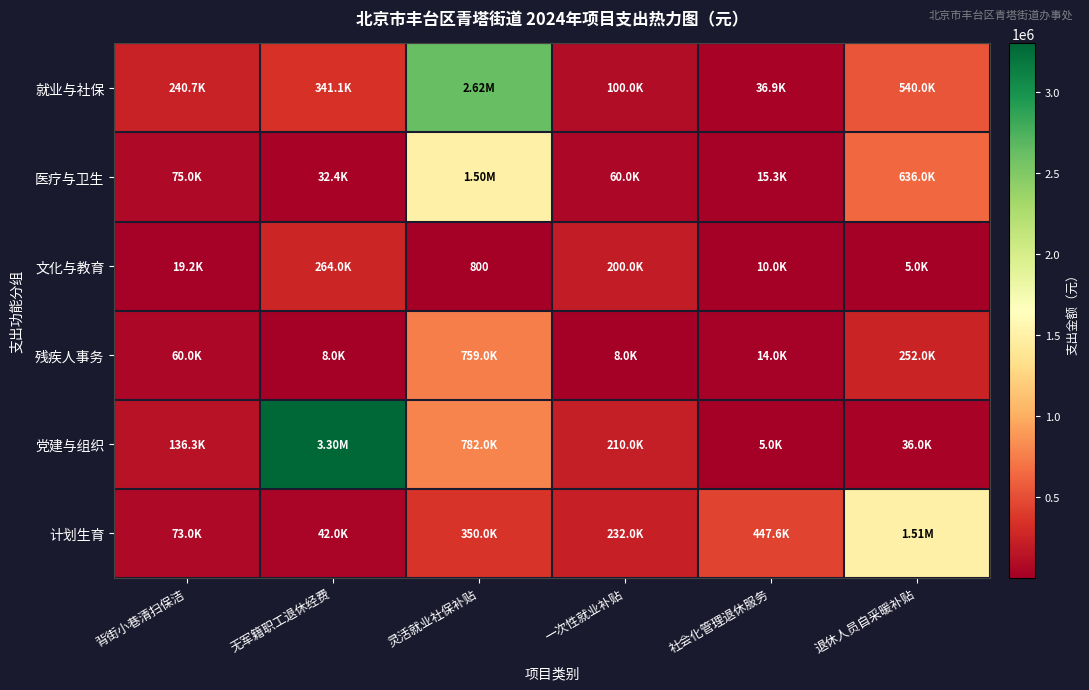

At how many categories does at least one series exceed 480701?

3